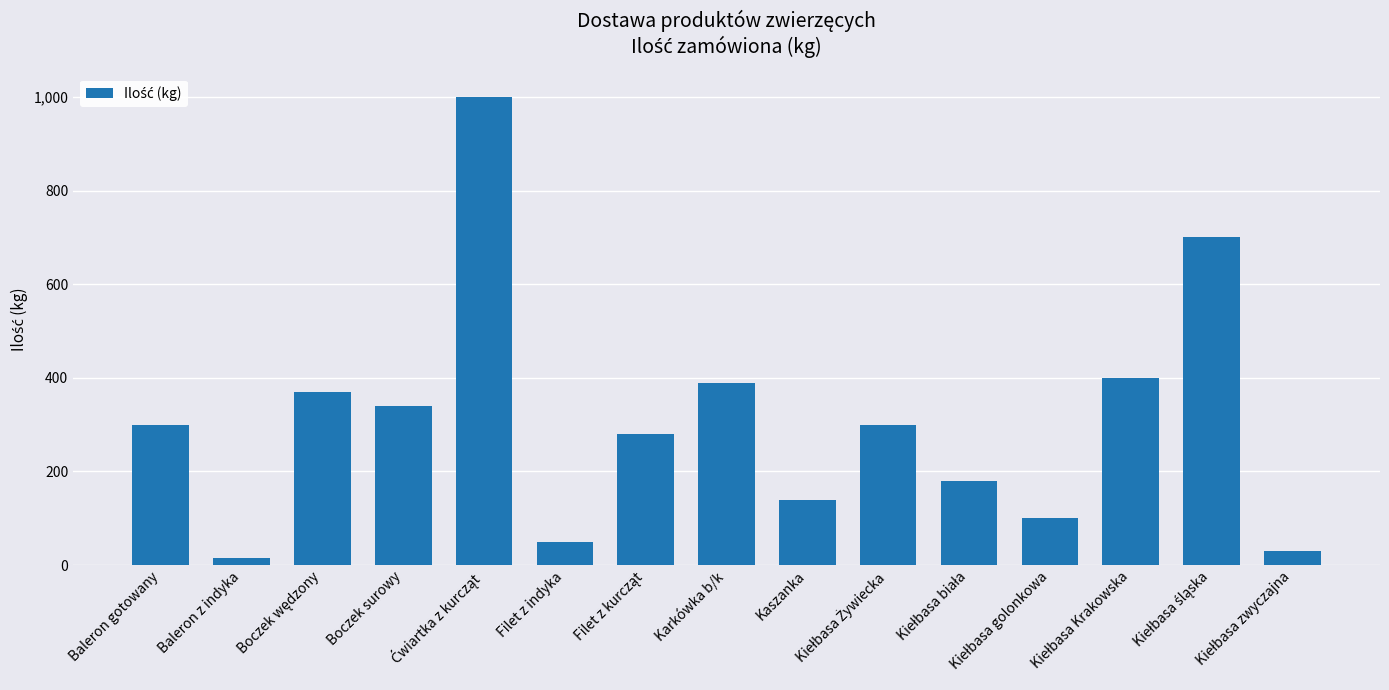

What is the average value?

306